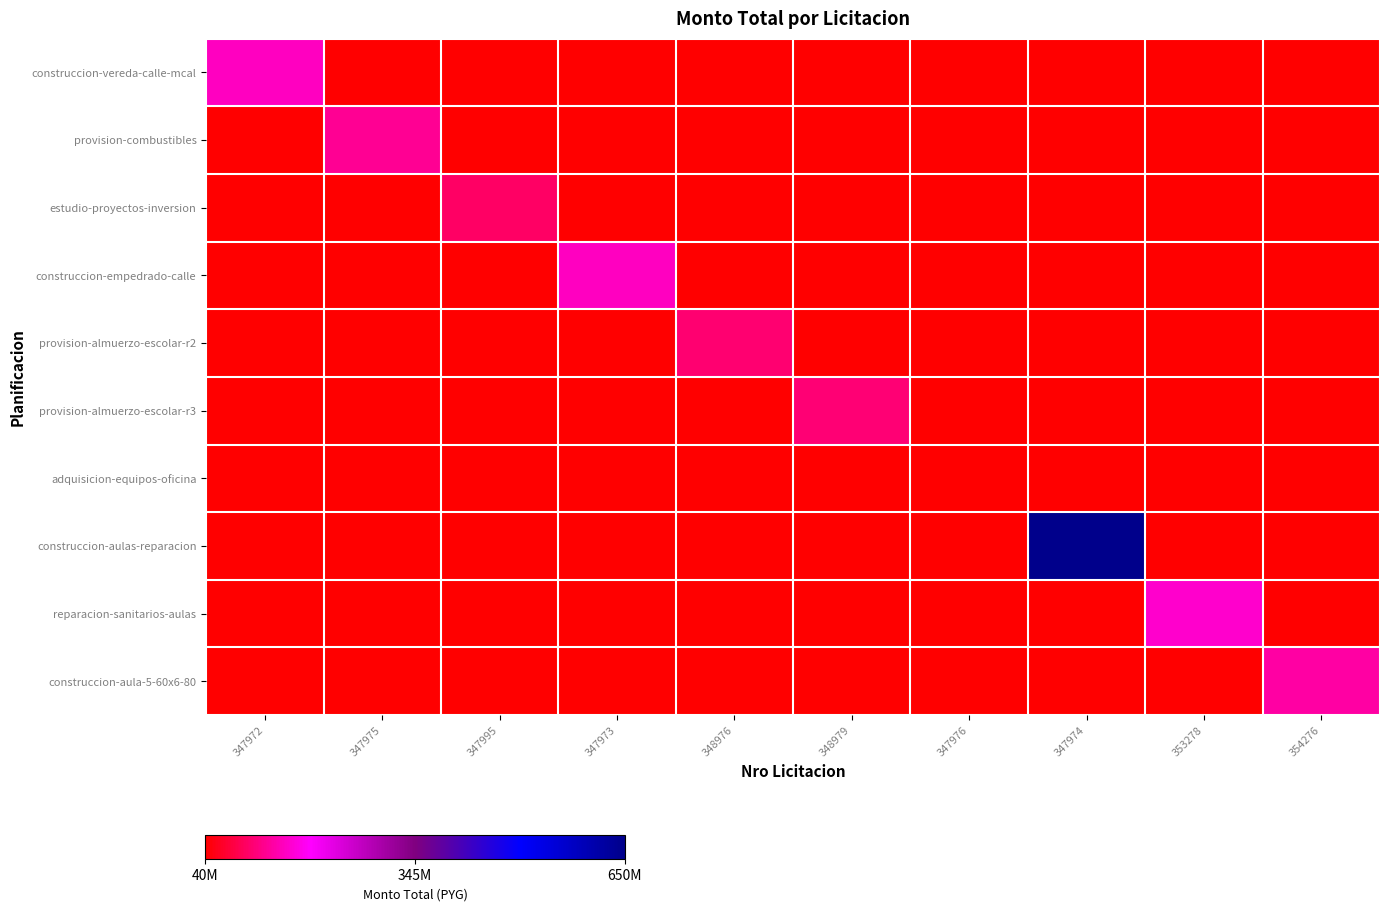

Which has a higher value, 347972 or 347973?

347972